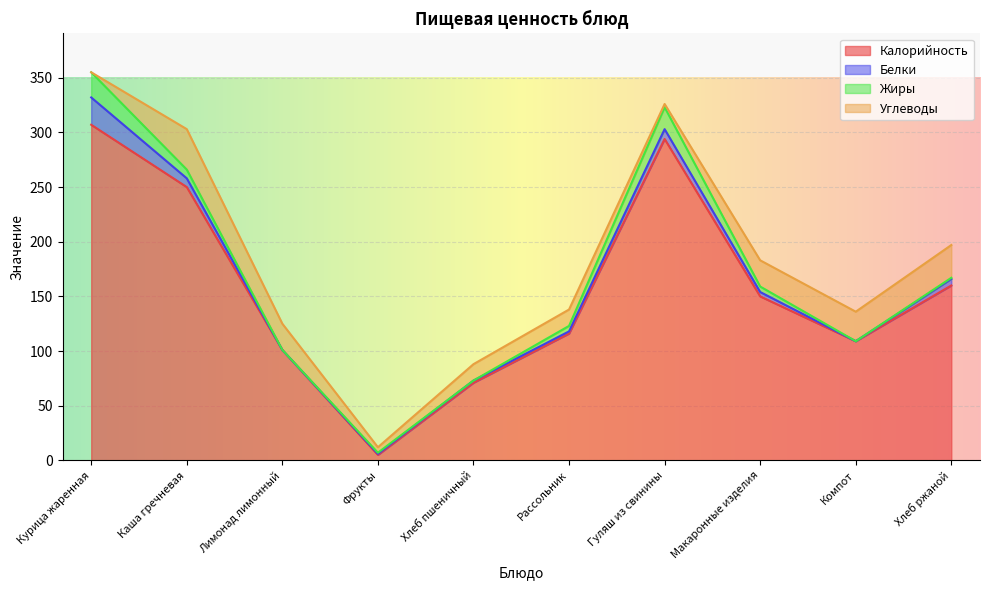

Between which two adjacent categories do Белки and Жиры first intersect?

Хлеб пшеничный and Рассольник